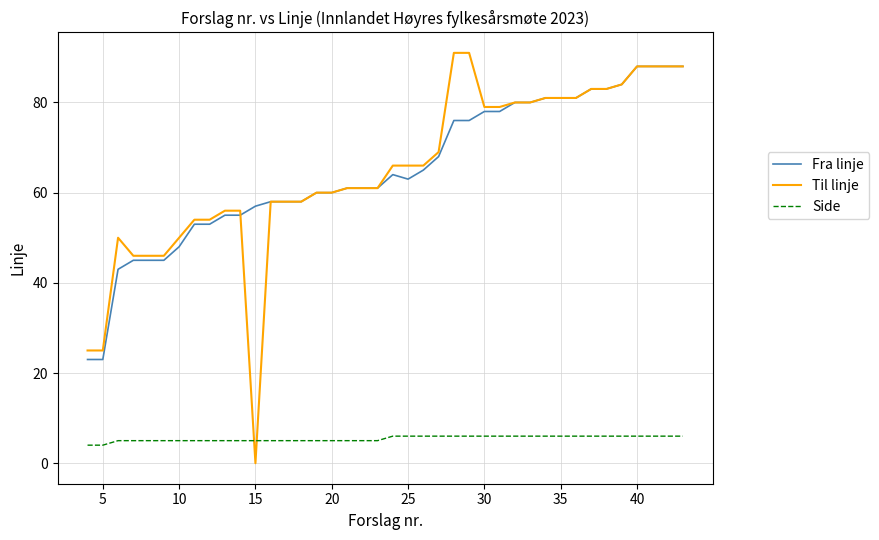

Which series has the widest spread of values?

Til linje